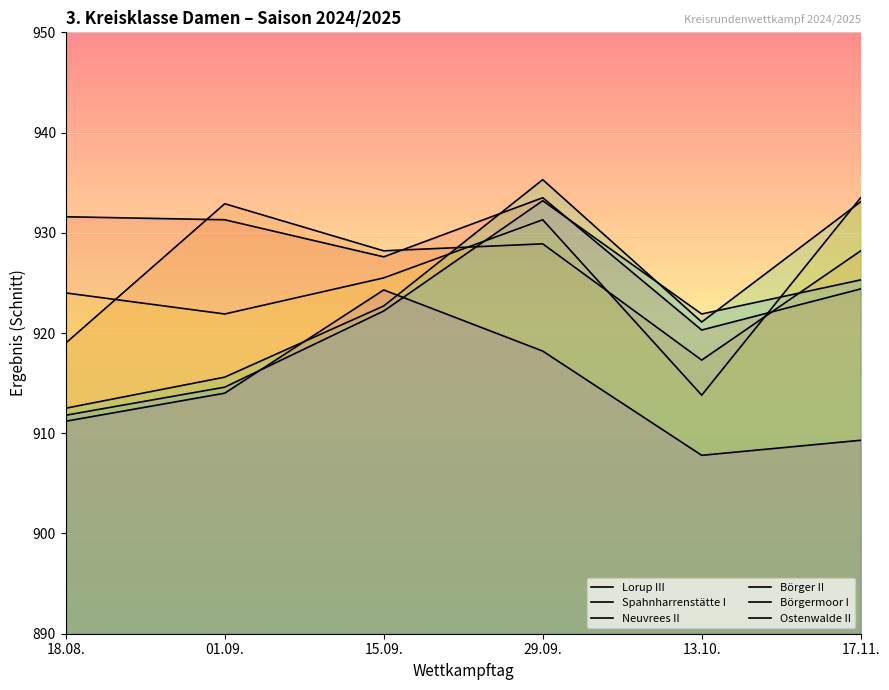

How many lines are shown in the chart?

6